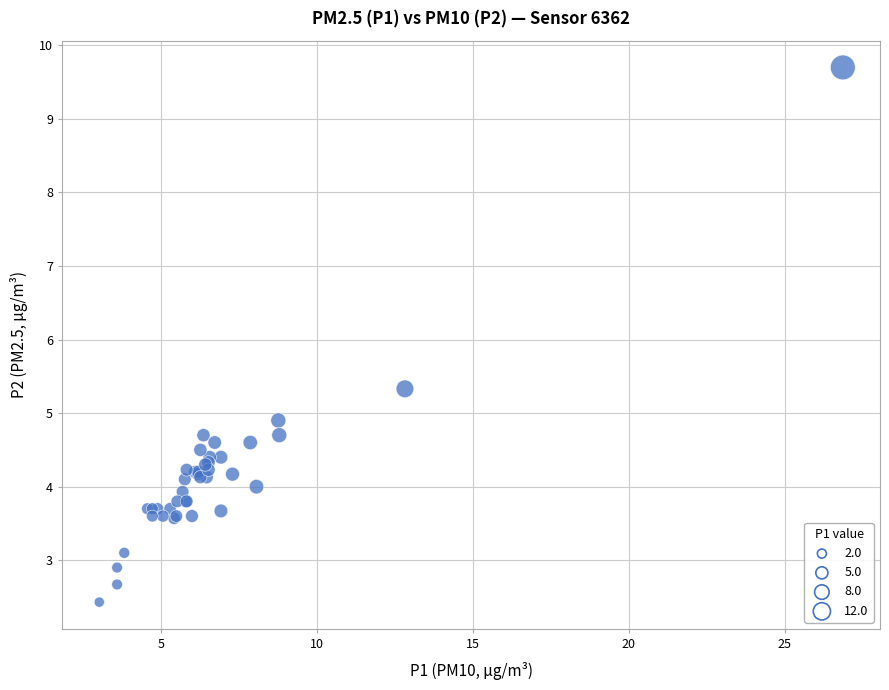

What Y value in the scatter plot is closest to 6?

5.3